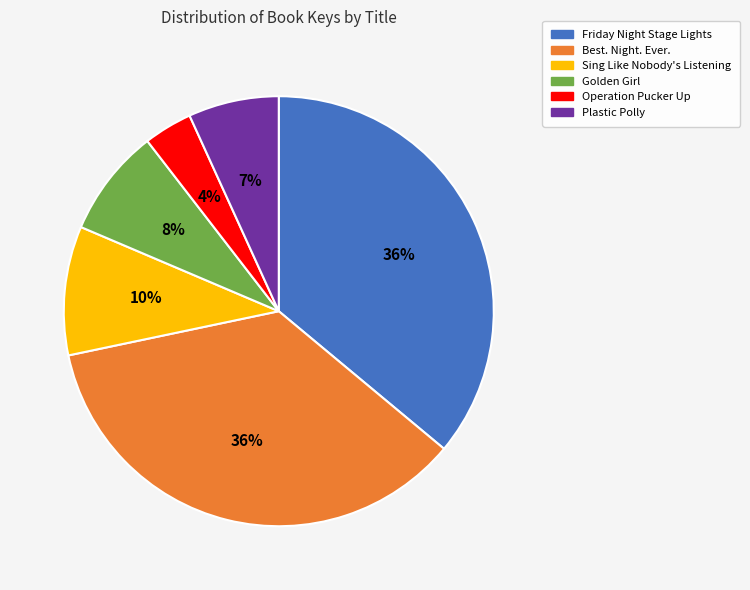

Which has a higher value, Best. Night. Ever. or Sing Like Nobody's Listening?

Best. Night. Ever.